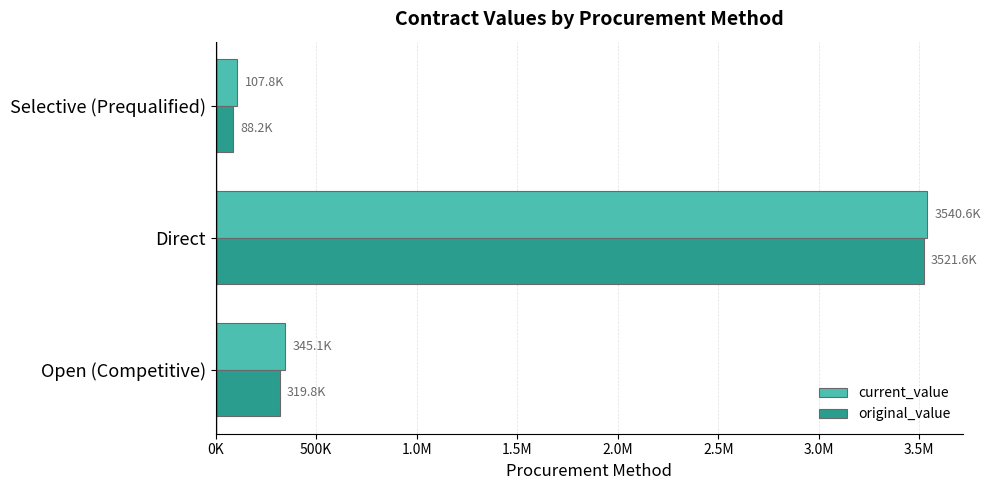

What is the difference between the second highest and minimum values in the current_value series?

237325.0